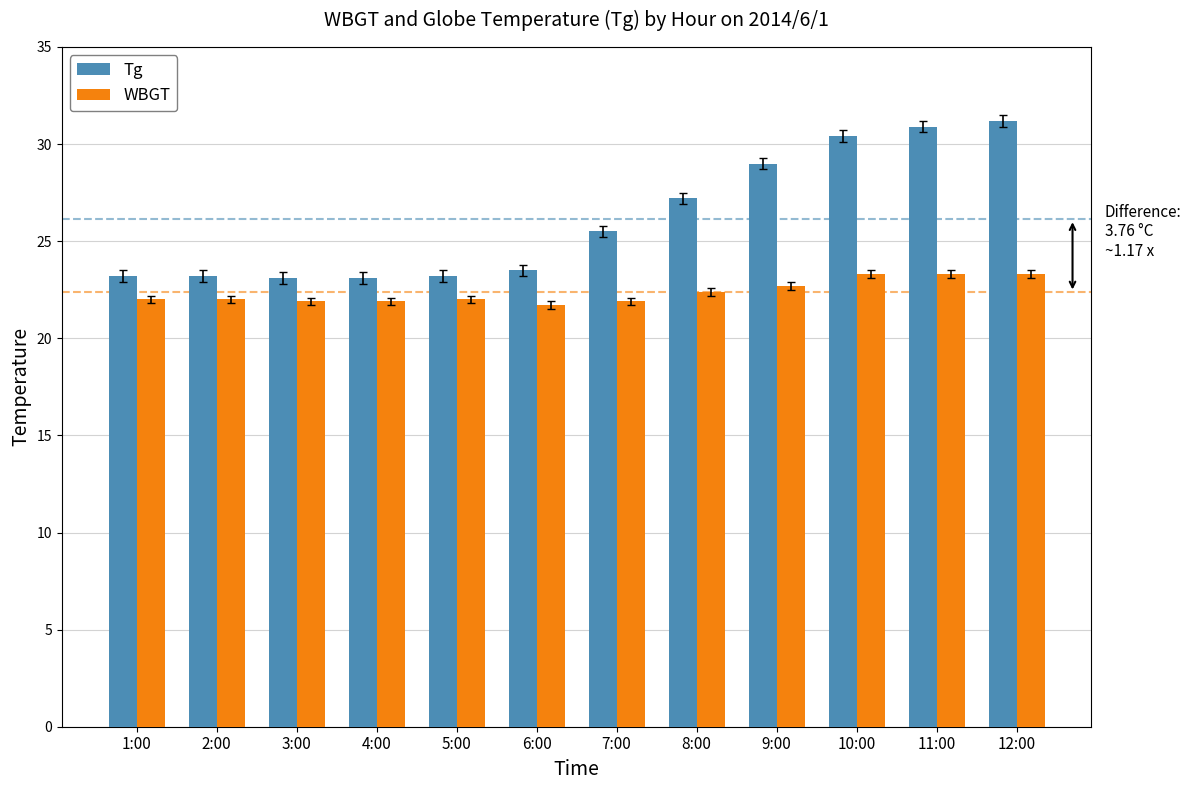

What are all the series names shown in the legend?

Tg, WBGT